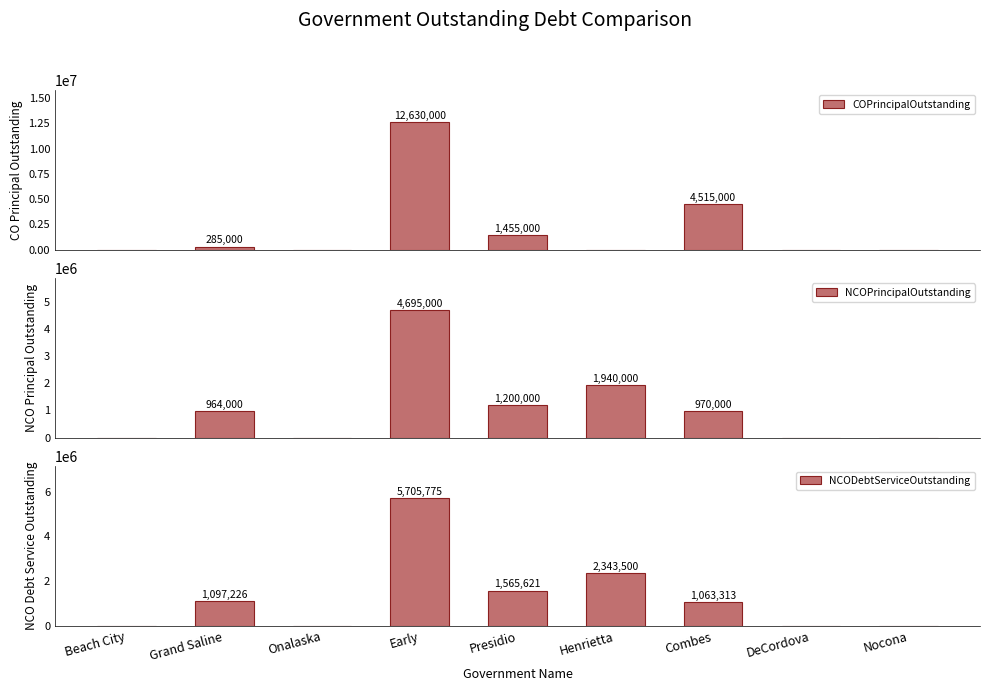

True or false: NCOPrincipalOutstanding has a value of 594100.0 at Combes.

False